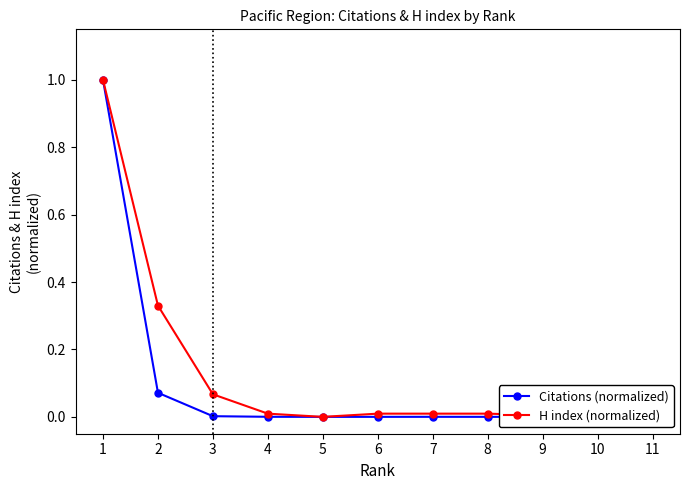

What is the highest value of the Citations (normalized) series?

1.0